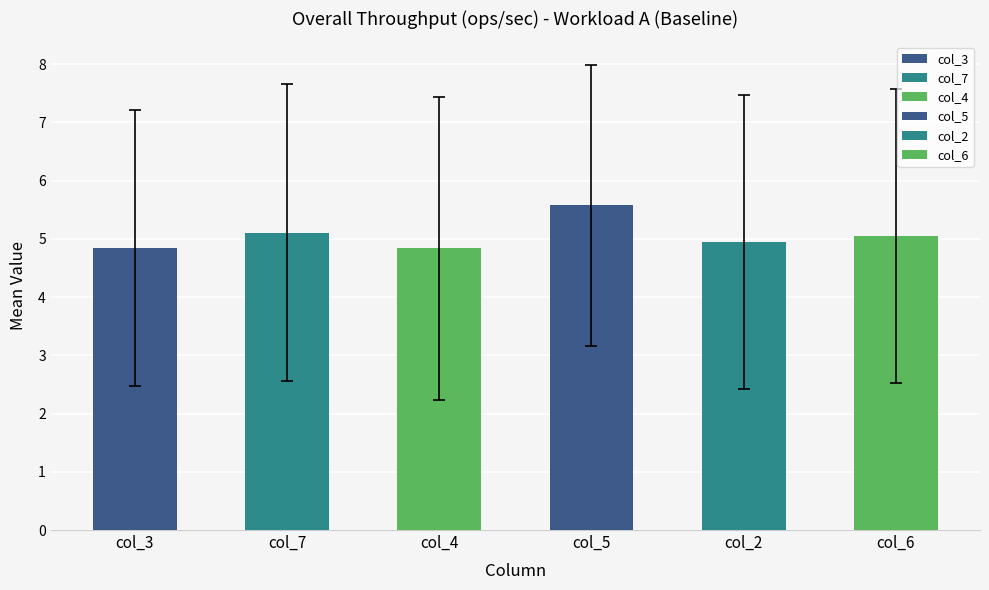

How many series are shown in this chart?

6